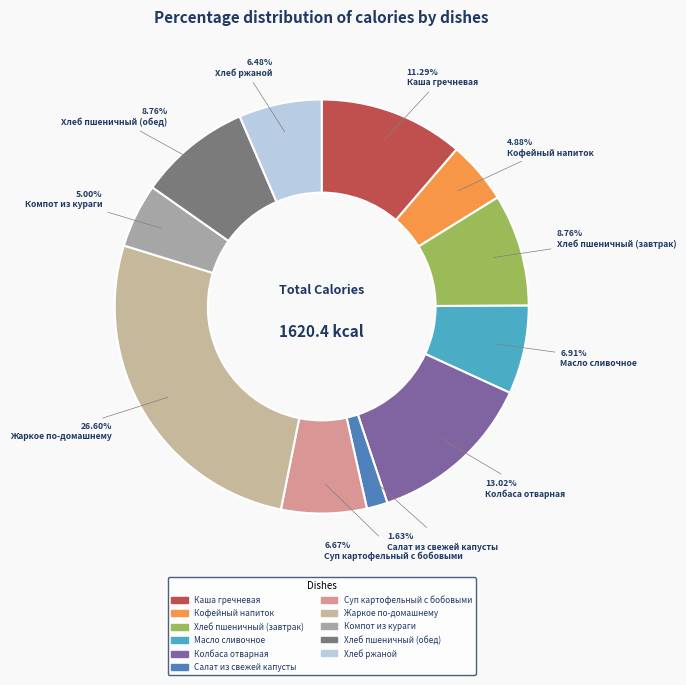

Is the sum of Каша гречневая and Хлеб ржаной greater than half?

No